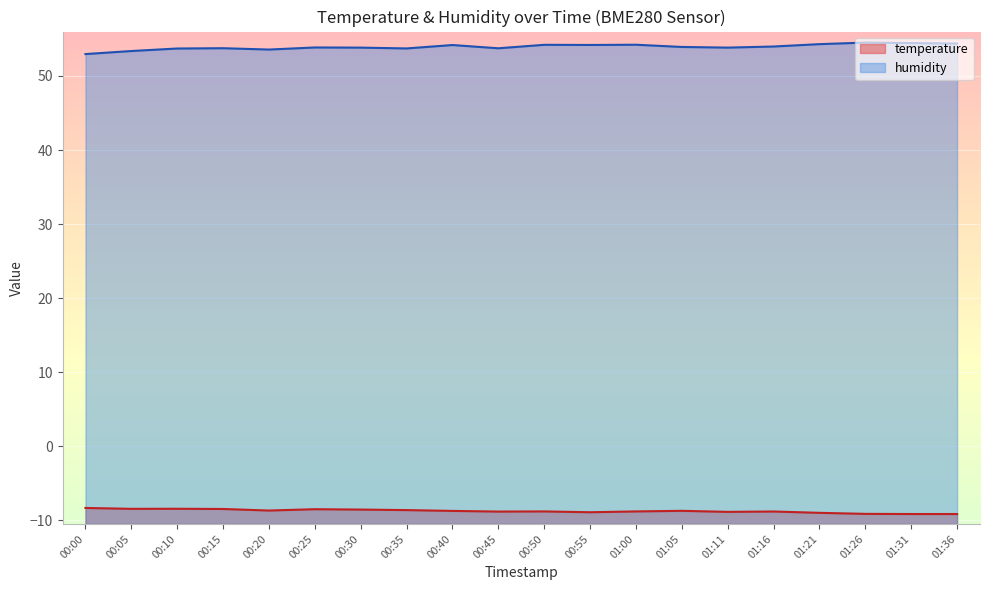

Does the chart display data point markers on the line(s)?

No